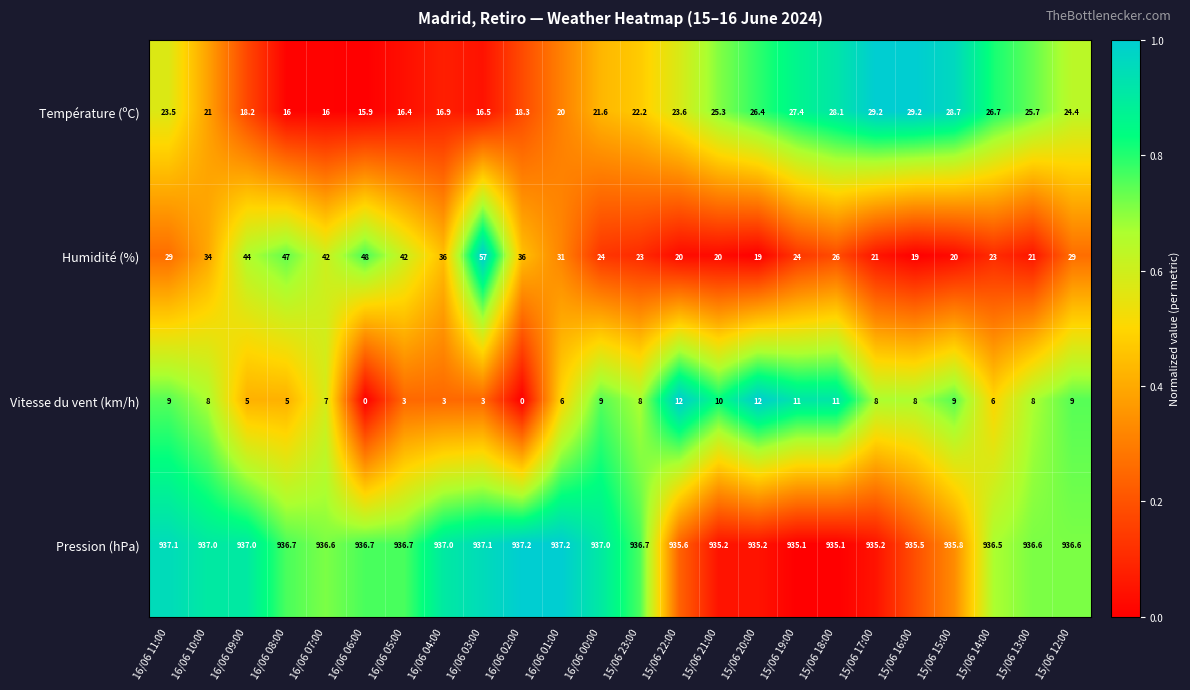

Which series has the largest total across all categories?

Pression (hPa)